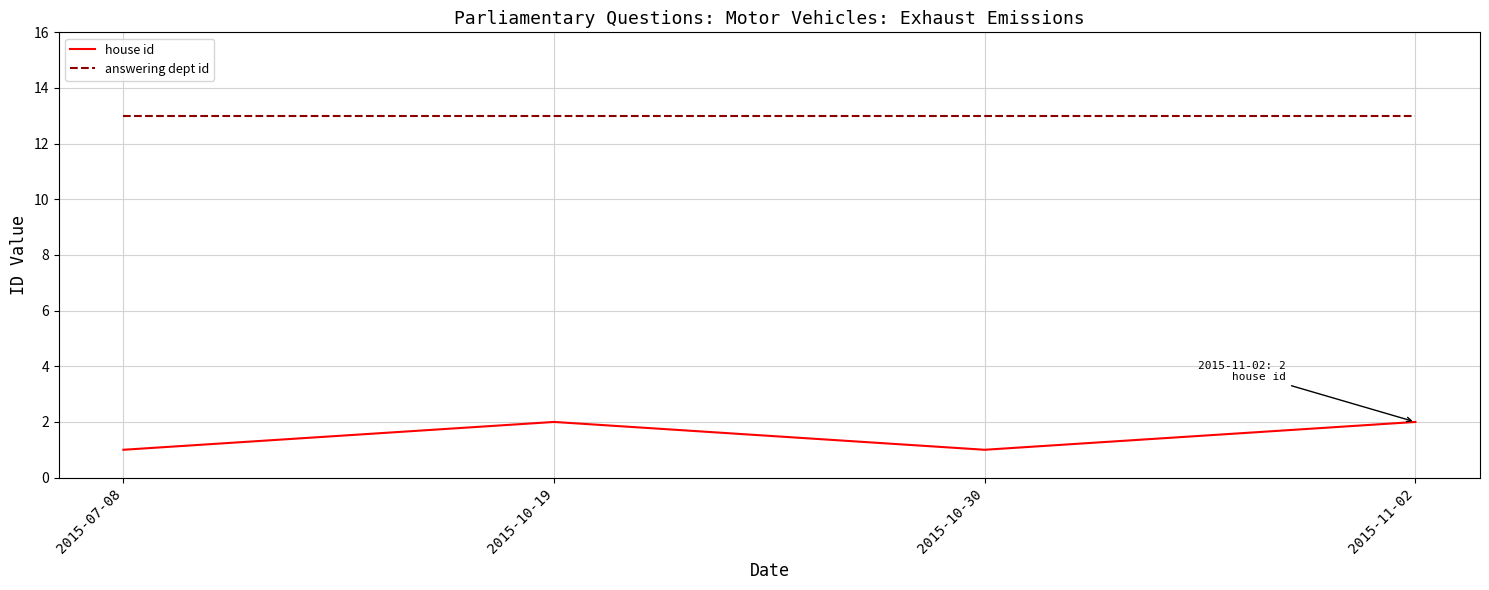

Where is the first local maximum for house id?

2015-10-19